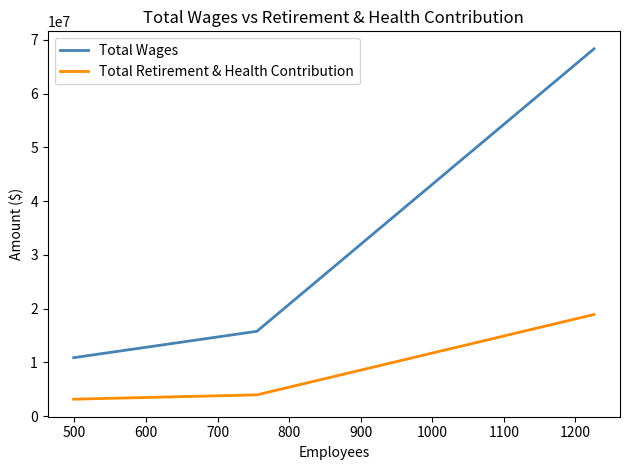

Which series has the largest total across all categories?

Total Wages